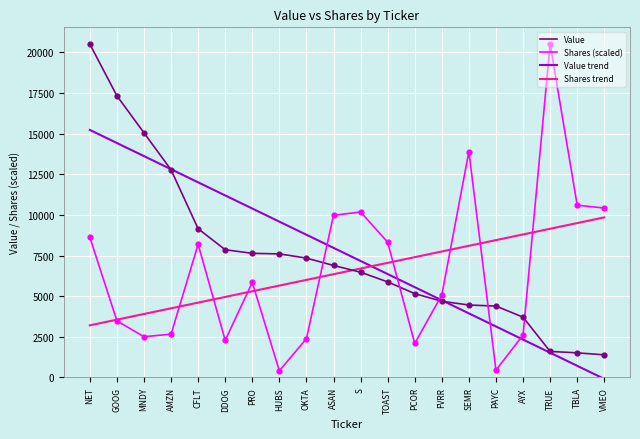

What is the total value across all series at PAYC?

16430.8